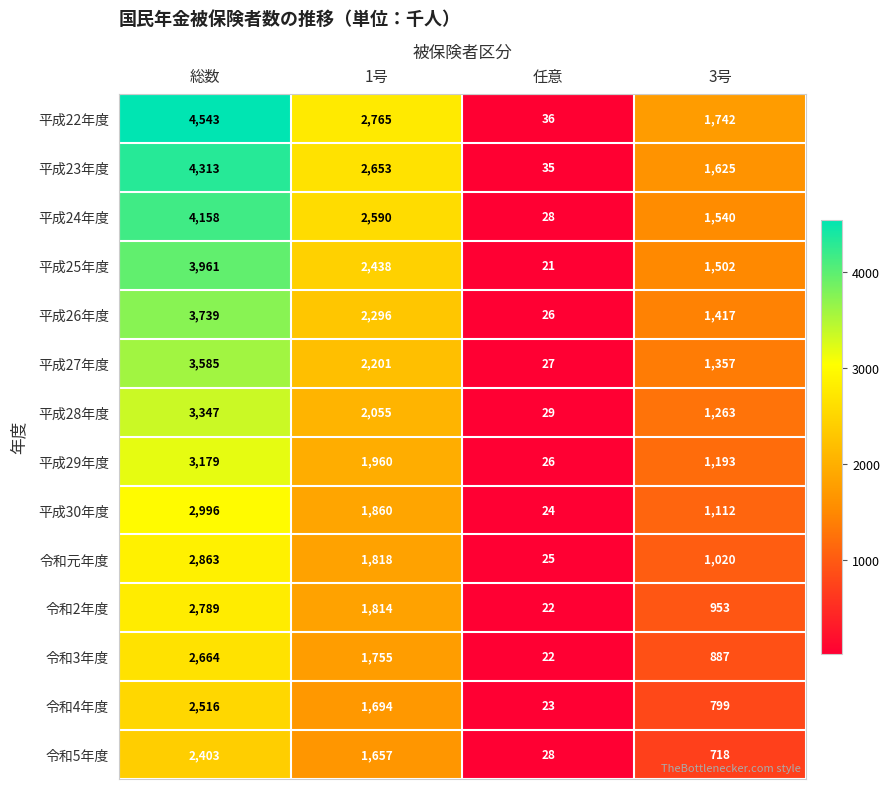

What is the sum of all 平成22年度 values?

9086